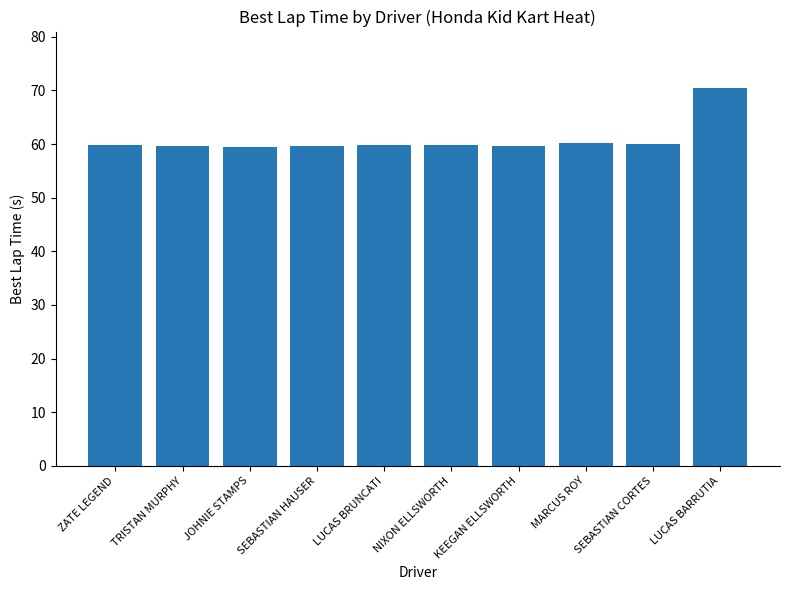

What is the label of the 8th bar from the right?

JOHNIE STAMPS